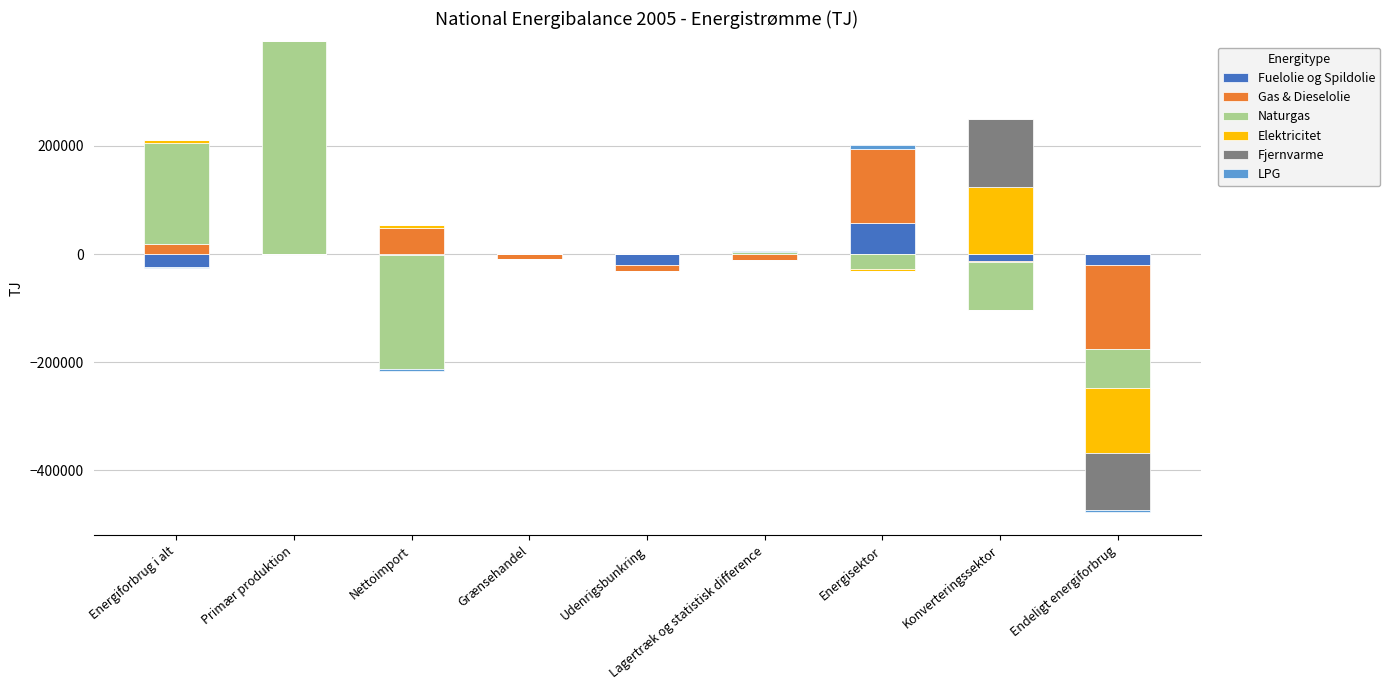

Which series has the largest total across all categories?

Naturgas